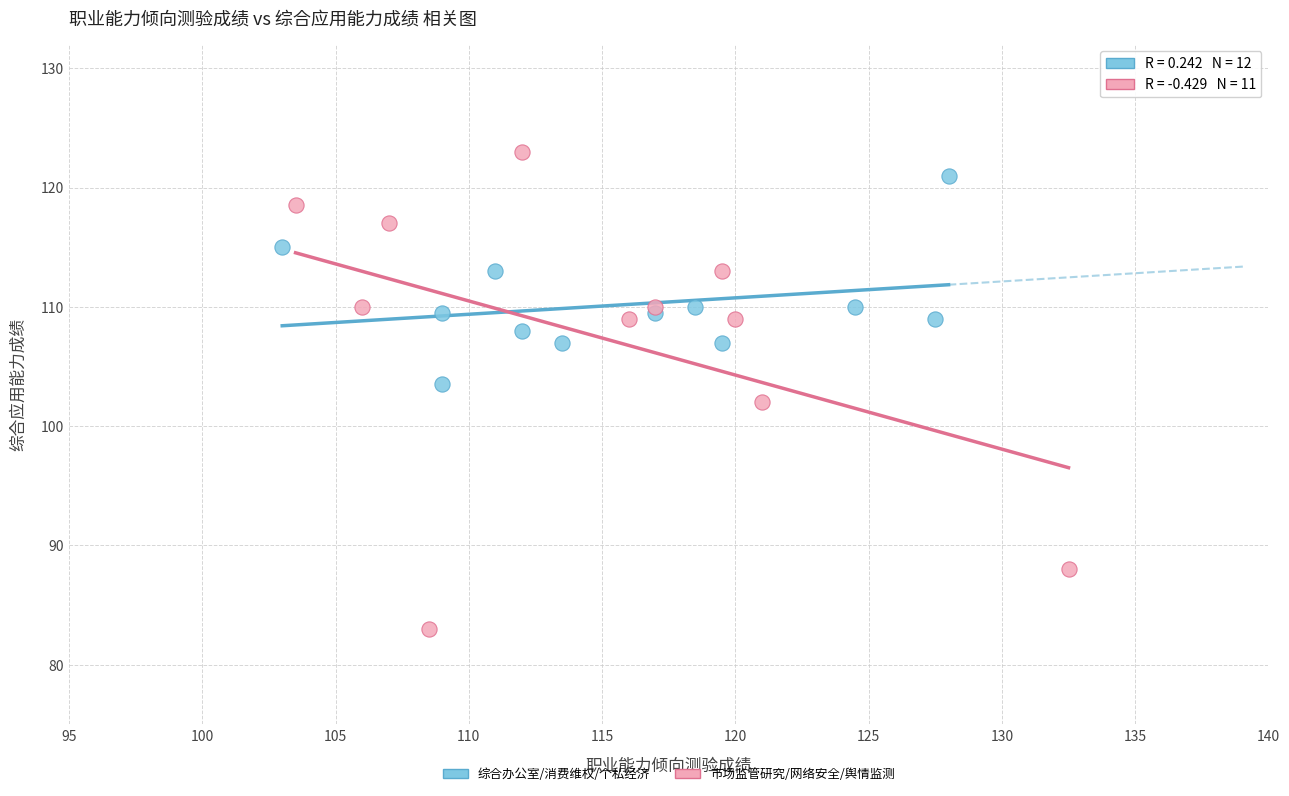

Which series has the largest Y range (max minus min)?

市场监管研究/网络安全/舆情监测